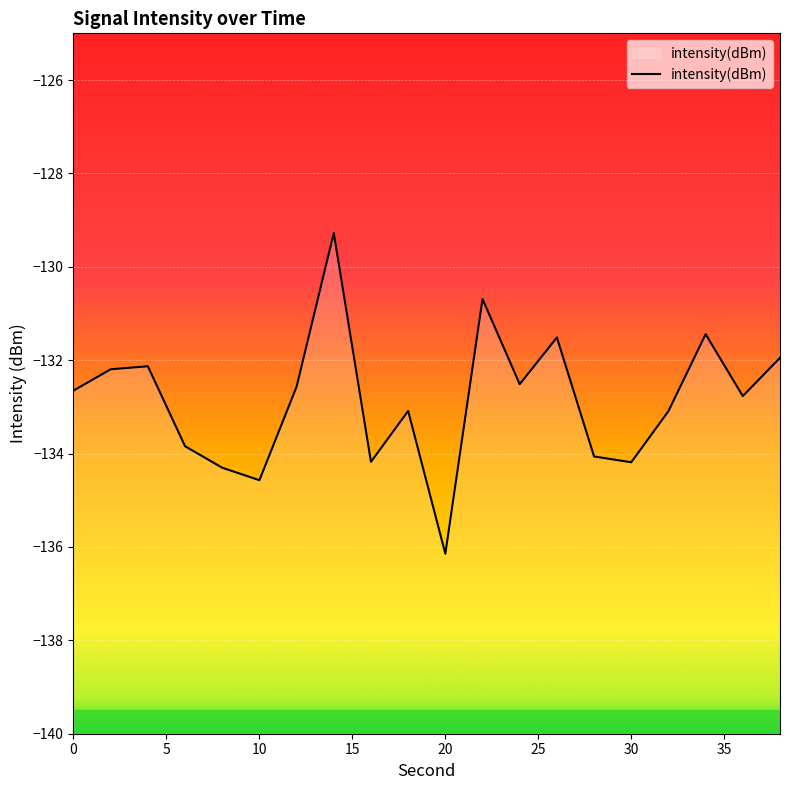

What is the minimum value shown in the chart?

-136.1